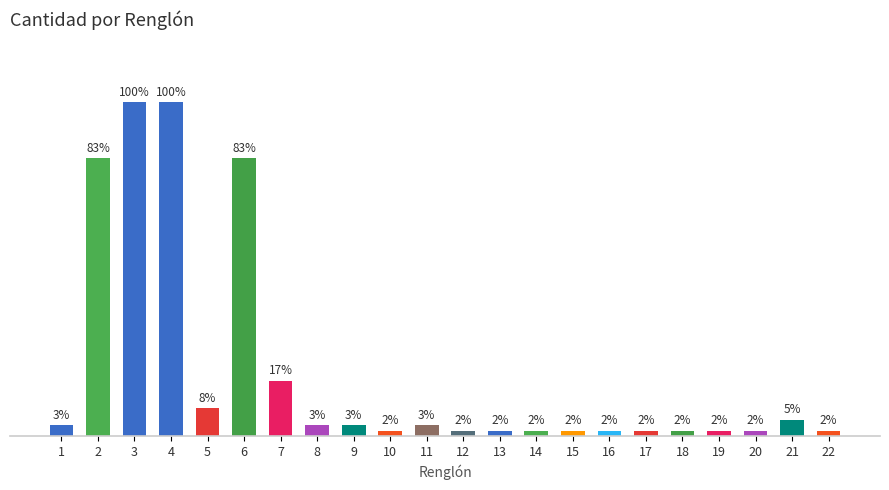

Which label corresponds to the smallest value in the chart?

10